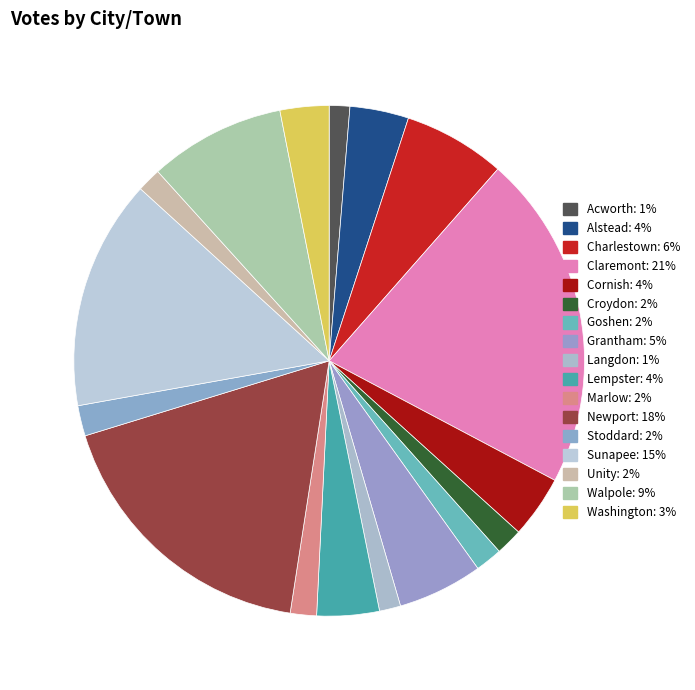

To the nearest percent, what is the average slice percentage?

6%